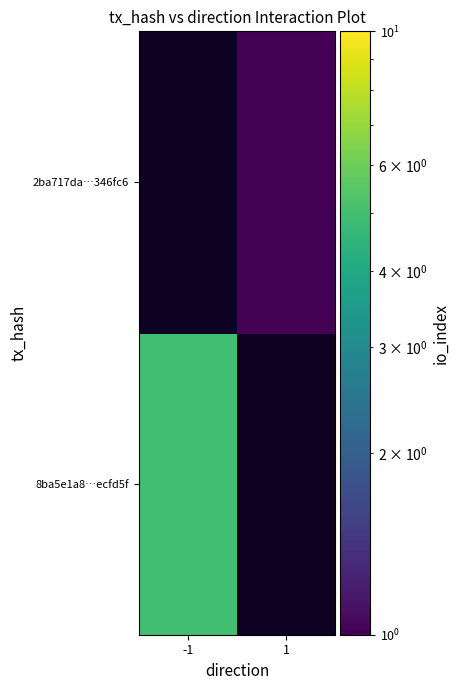

Rank the series by their average value, from lowest to highest.

8ba5e1a8…ecfd5f, 2ba717da…346fc6